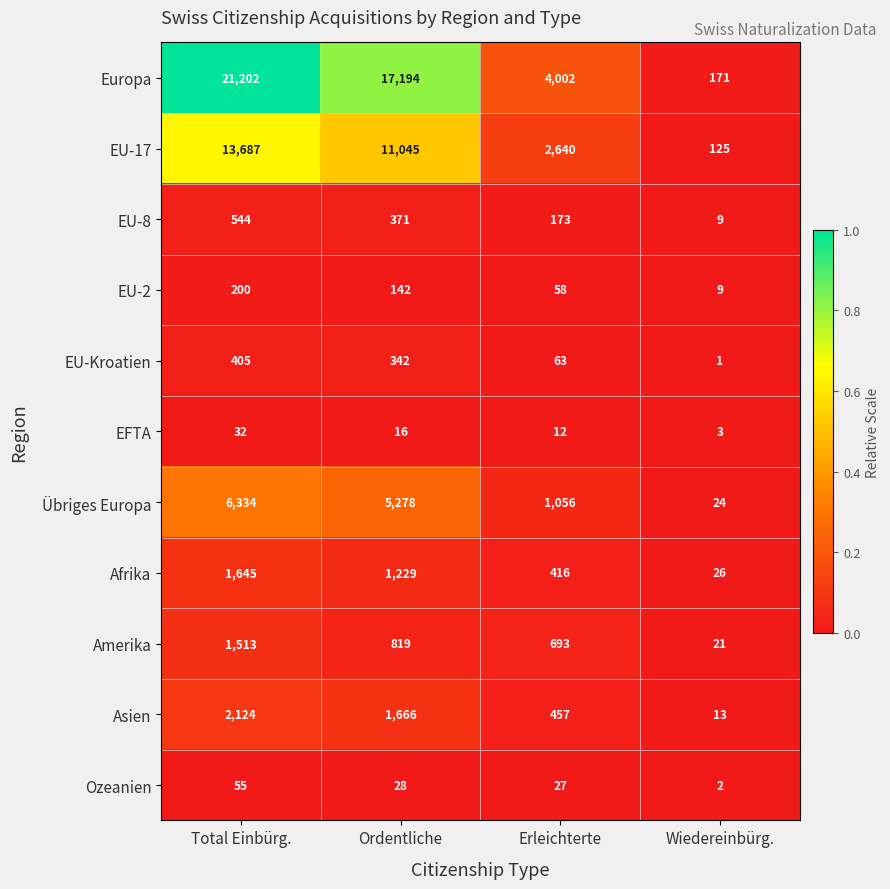

What is the sum of all EU-17 values?

27497